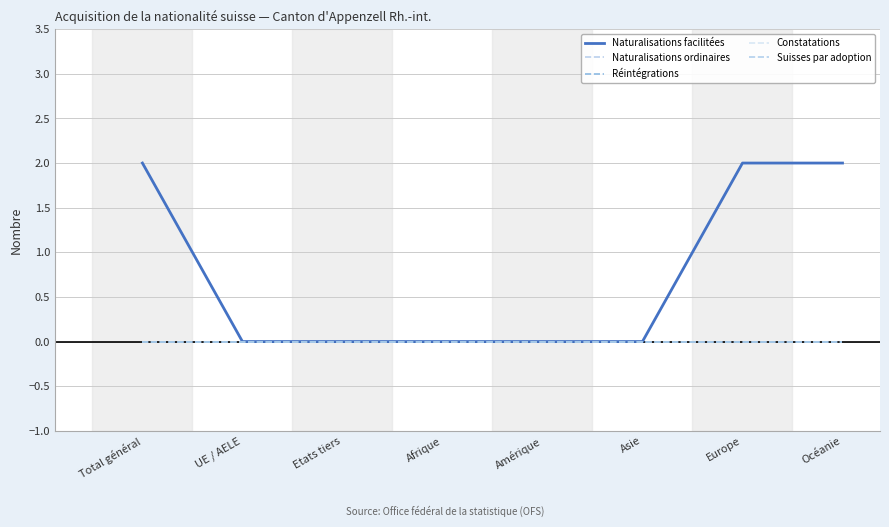

Does the chart display data point markers on the line(s)?

No